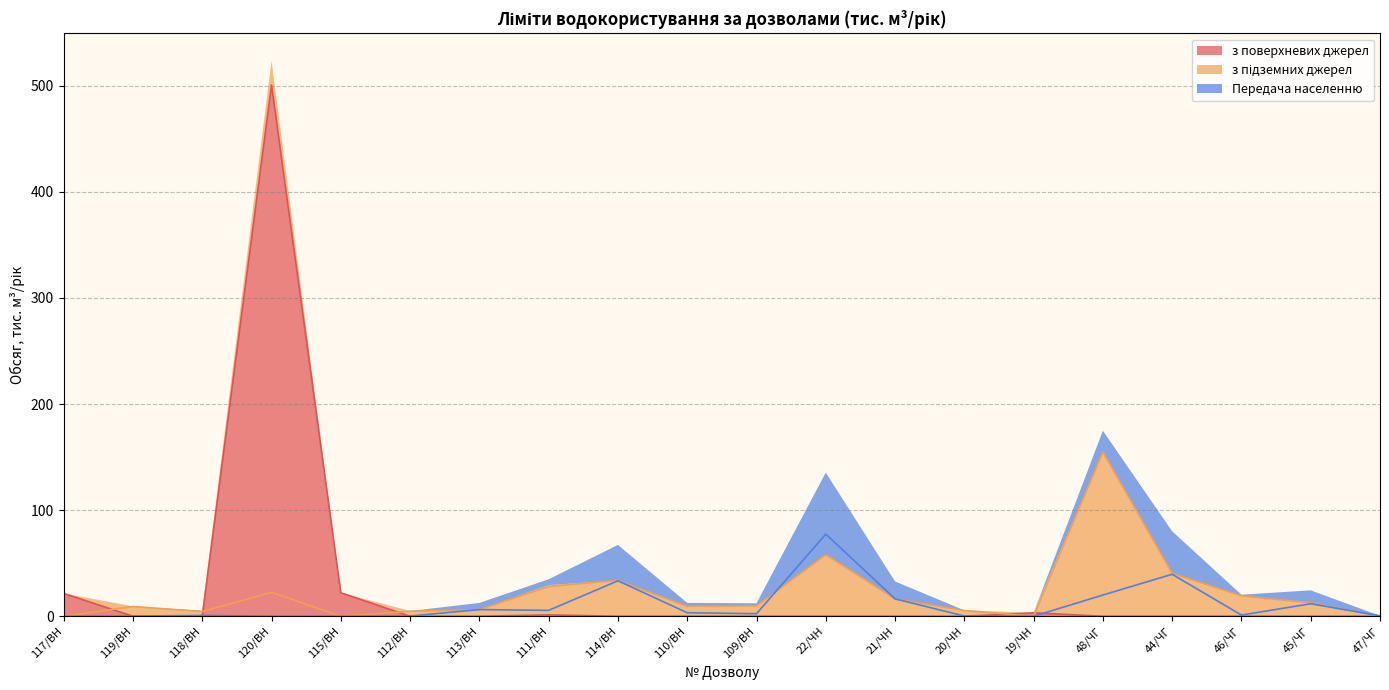

Which category has the lowest value in the Передача населенню series?

117/ВН